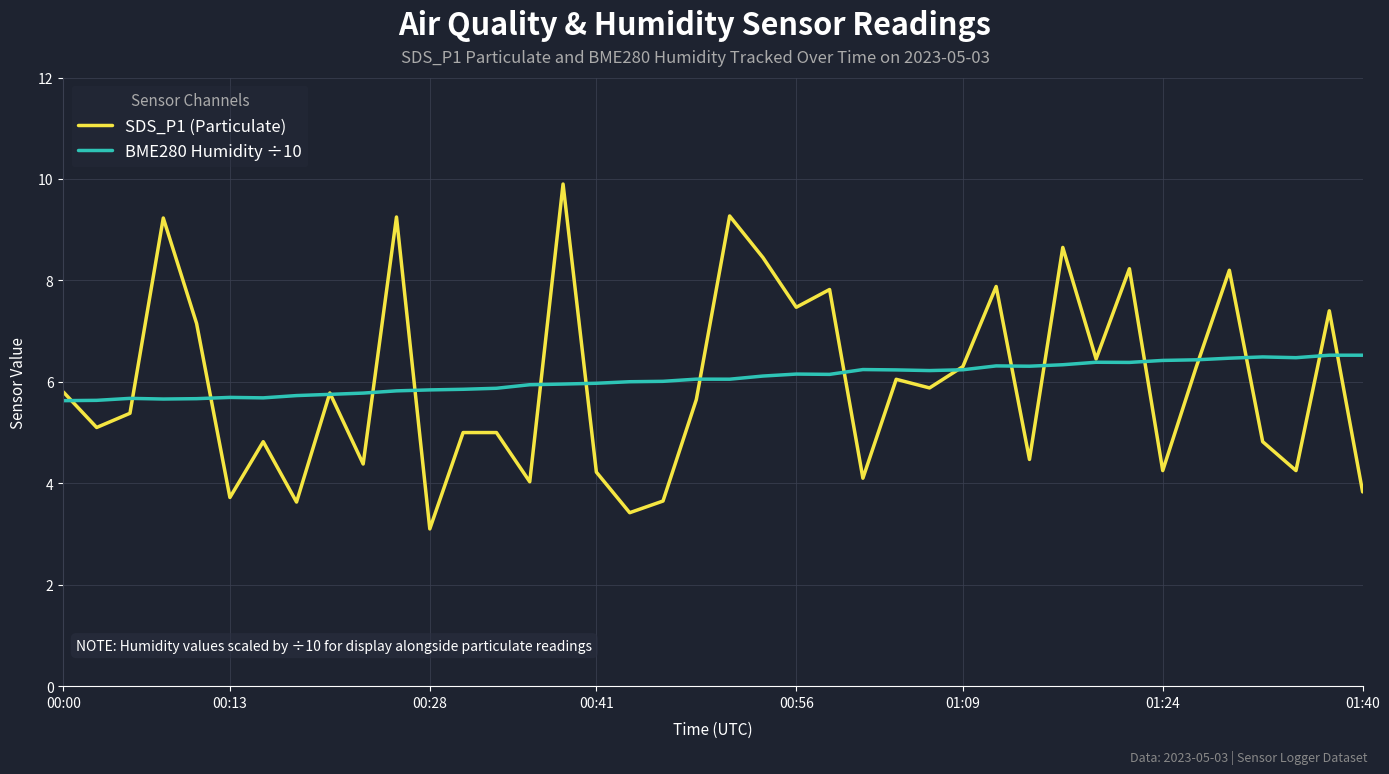

What are all the series names shown in the legend?

SDS_P1 (Particulate), BME280 Humidity ÷10